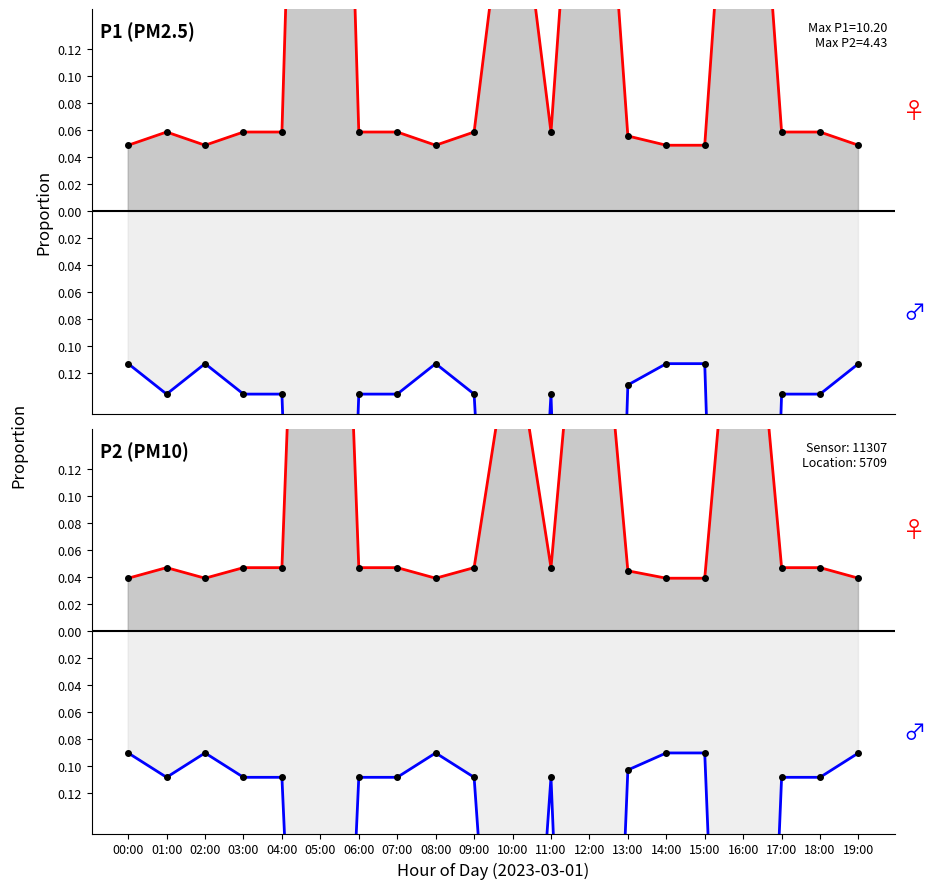

Where is the first local maximum for P1 line?

01:00